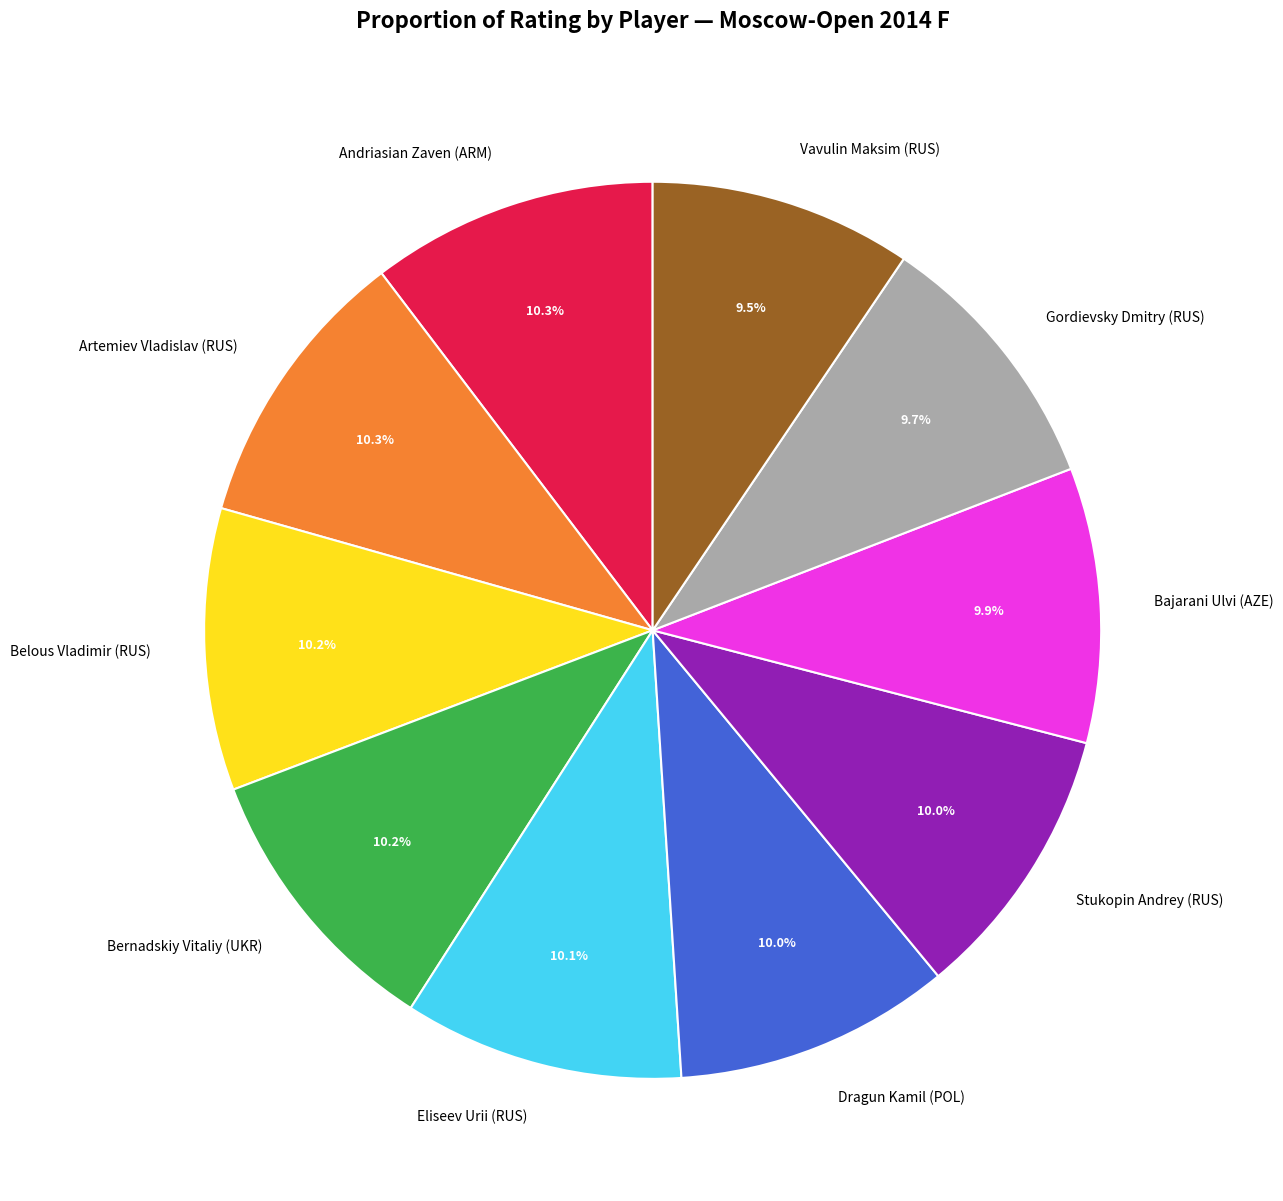

What percentage is the Stukopin Andrey (RUS) slice, to the nearest percent?

10%